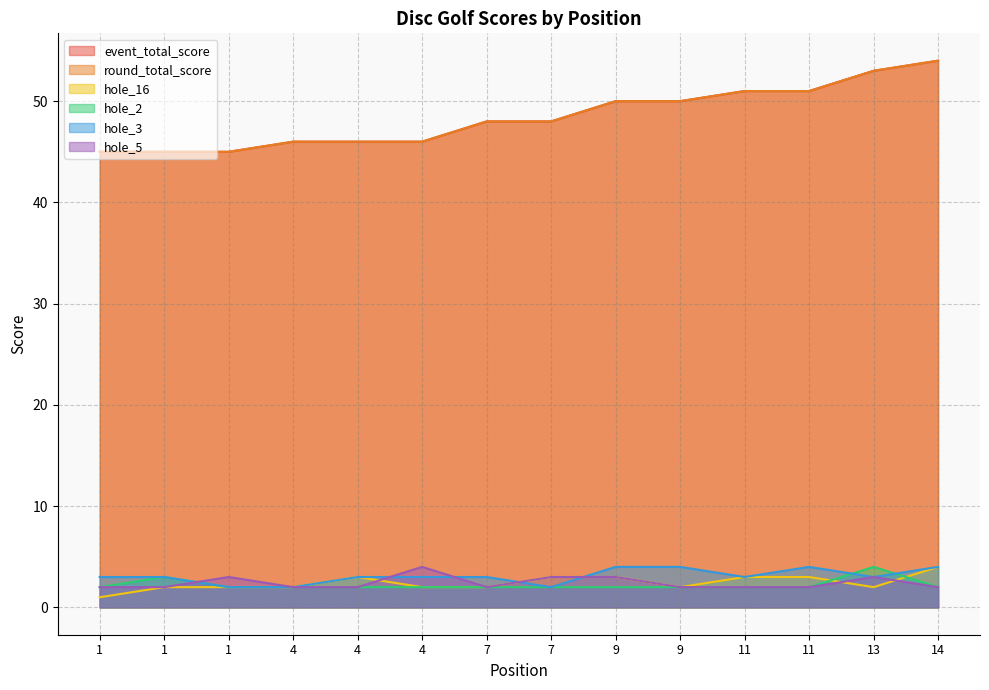

Is the value of event_total_score at 13 greater than the value of hole_3 at 7?

Yes